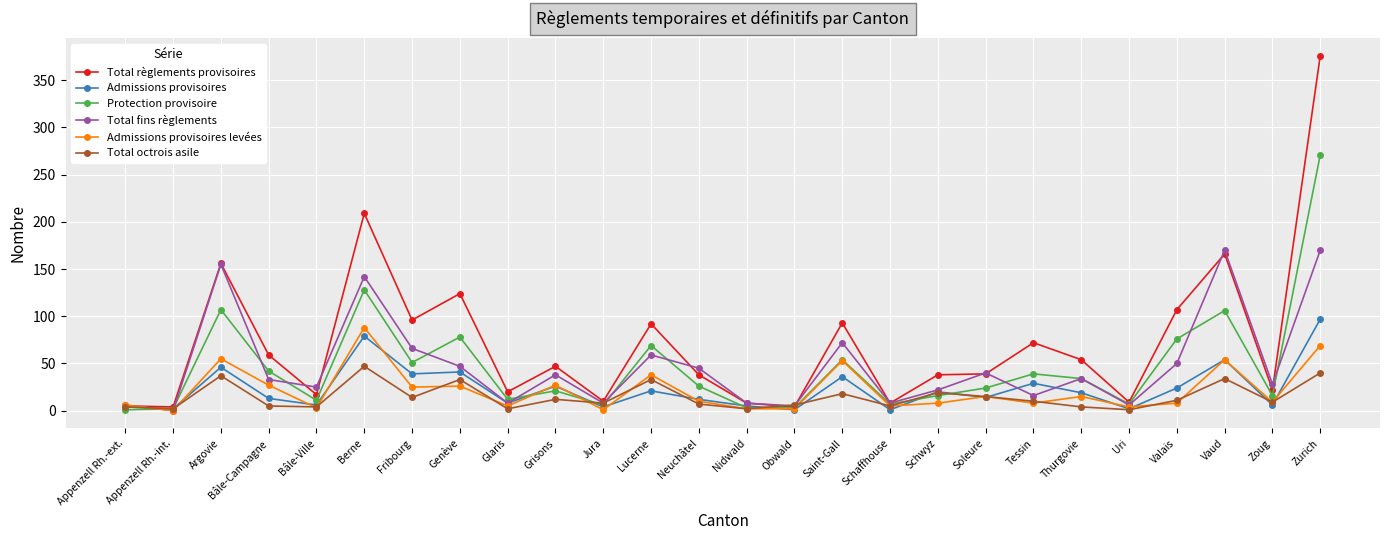

Count the number of data series in this chart.

6